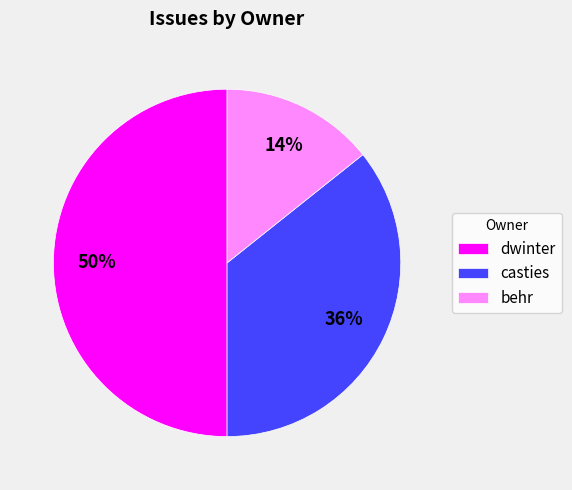

Which category has the biggest portion of the pie?

dwinter